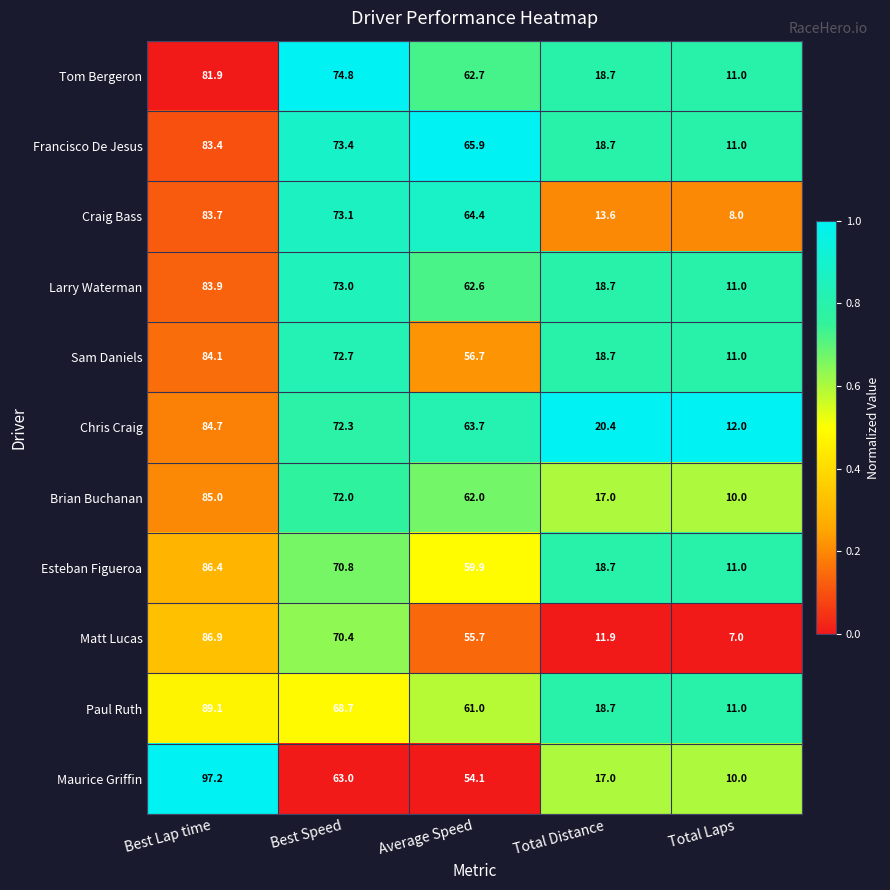

What is the average value of the Larry Waterman series?

49.8